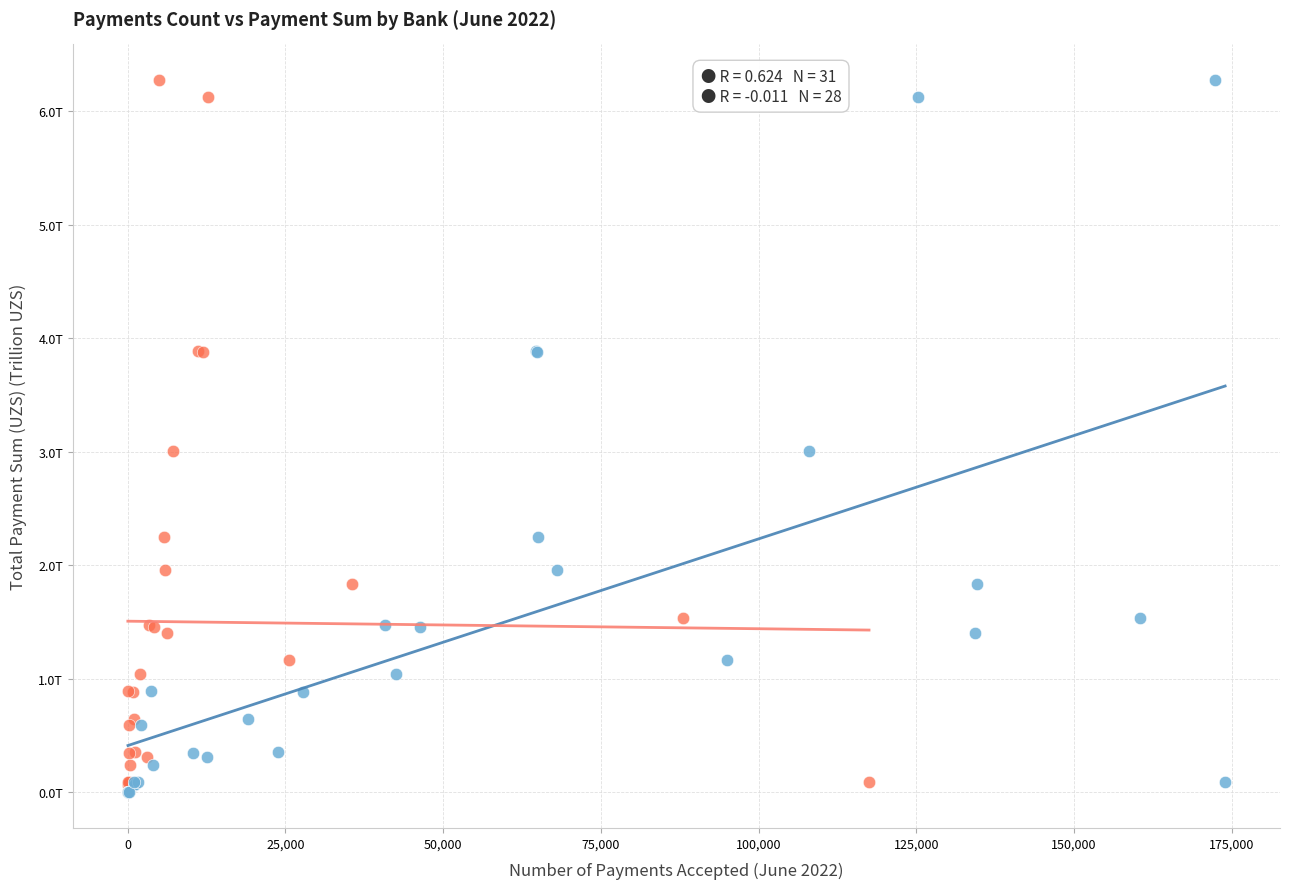

What are all the series names shown in the legend?

Total Payments, Budget Payments